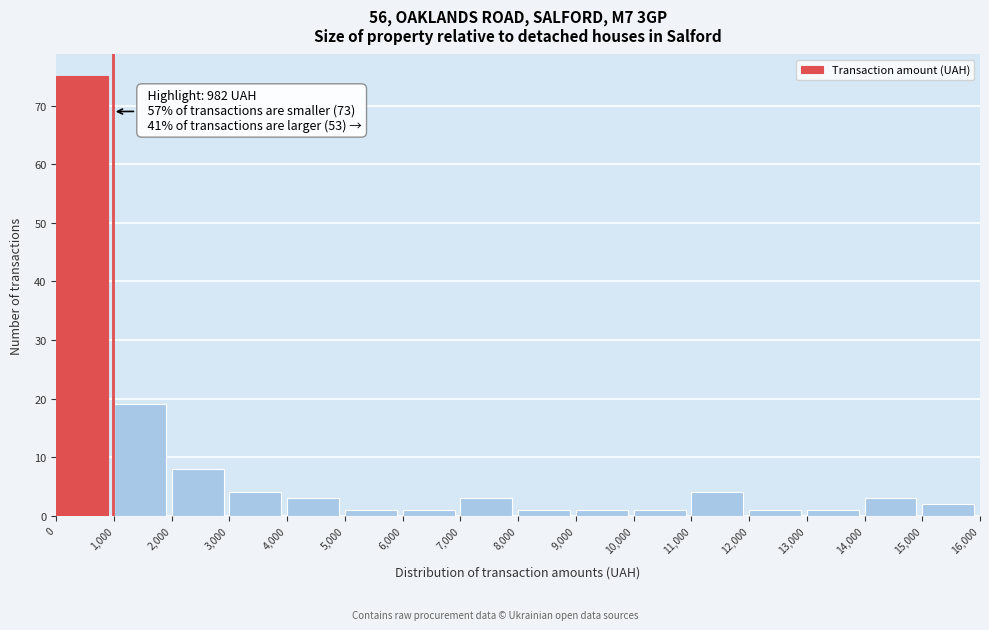

Which range on the x-axis has the tallest bar?

0 to 1,000